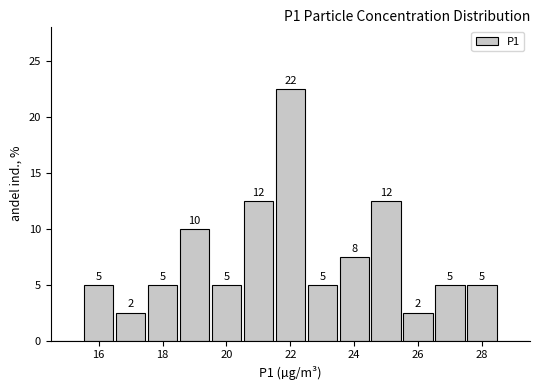

Which range on the x-axis has the tallest bar?

21.5 to 22.5